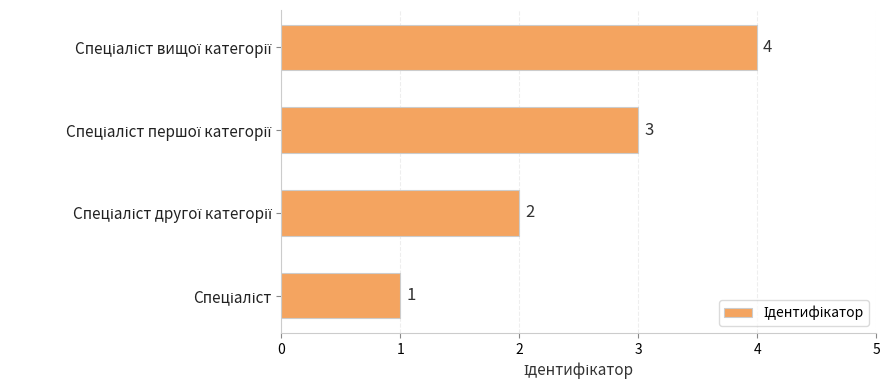

How many values are between 2 and 4?

3